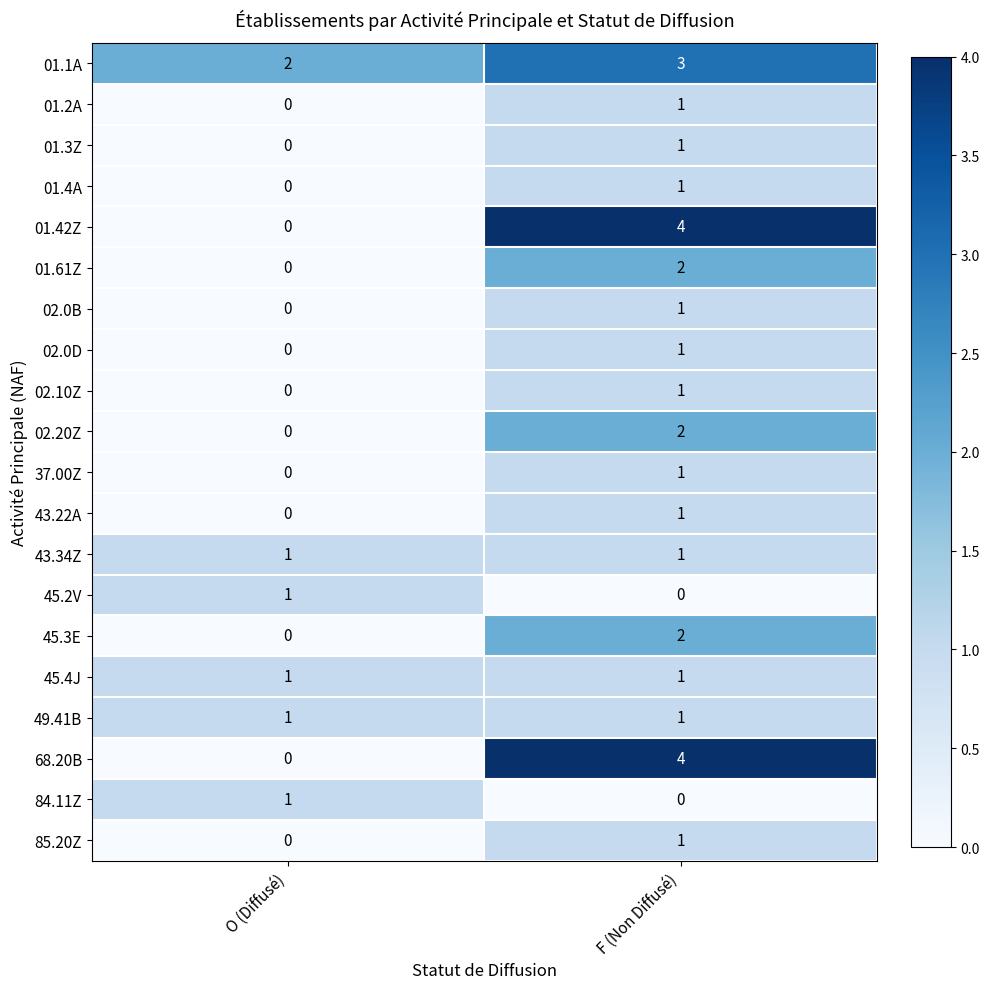

What is the sum of the 68.20B values at O (Diffusé) and F (Non Diffusé)?

4